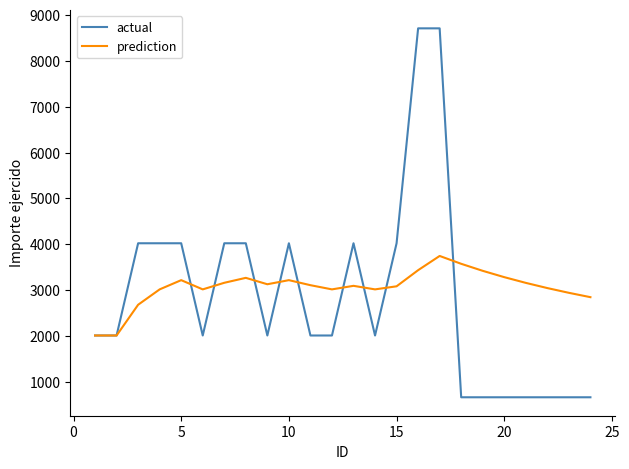

How many series are shown in this chart?

2